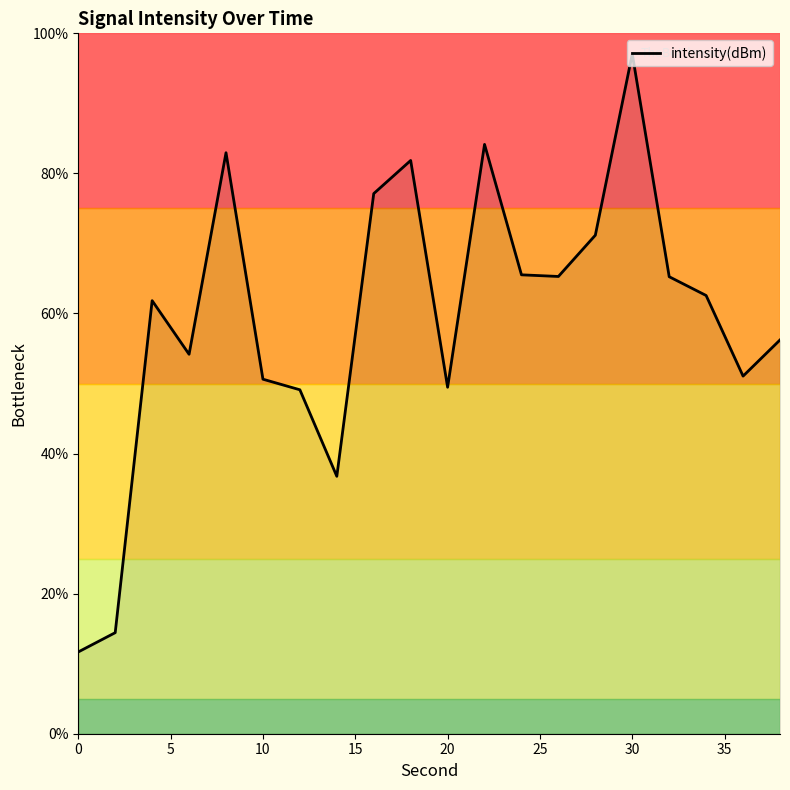

What is the difference between the maximum and minimum values?

85.4